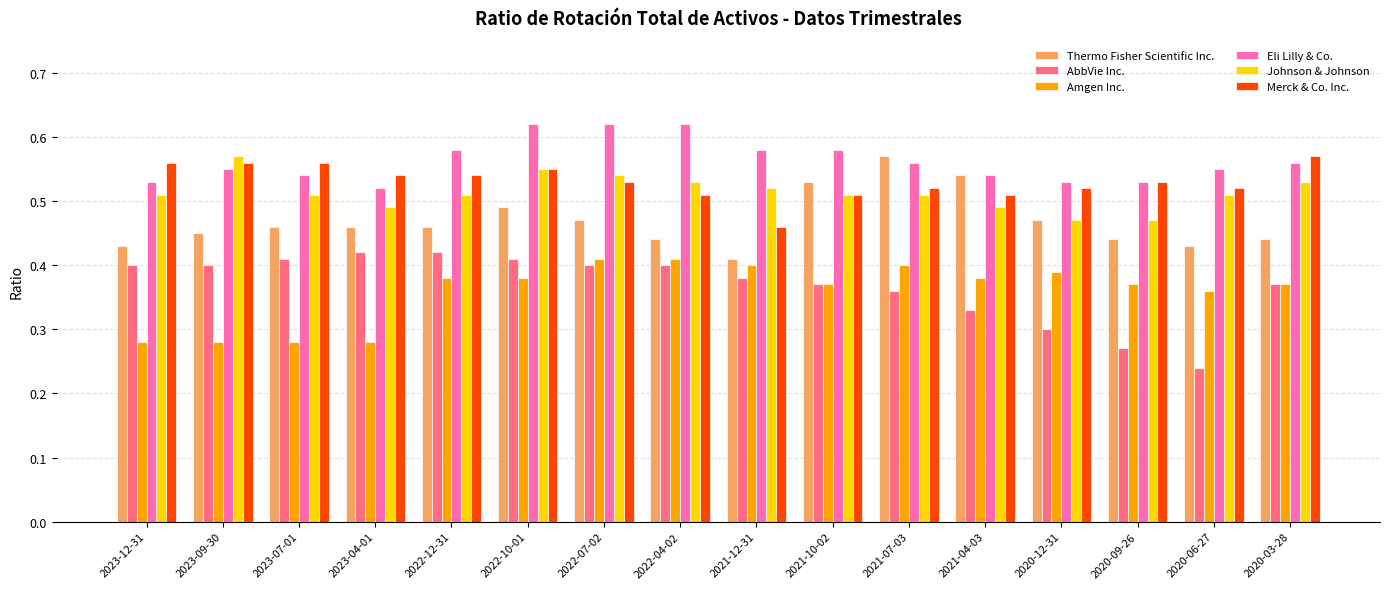

Is the value of Johnson & Johnson at 2022-07-02 greater than the value of Amgen Inc. at 2021-07-03?

Yes